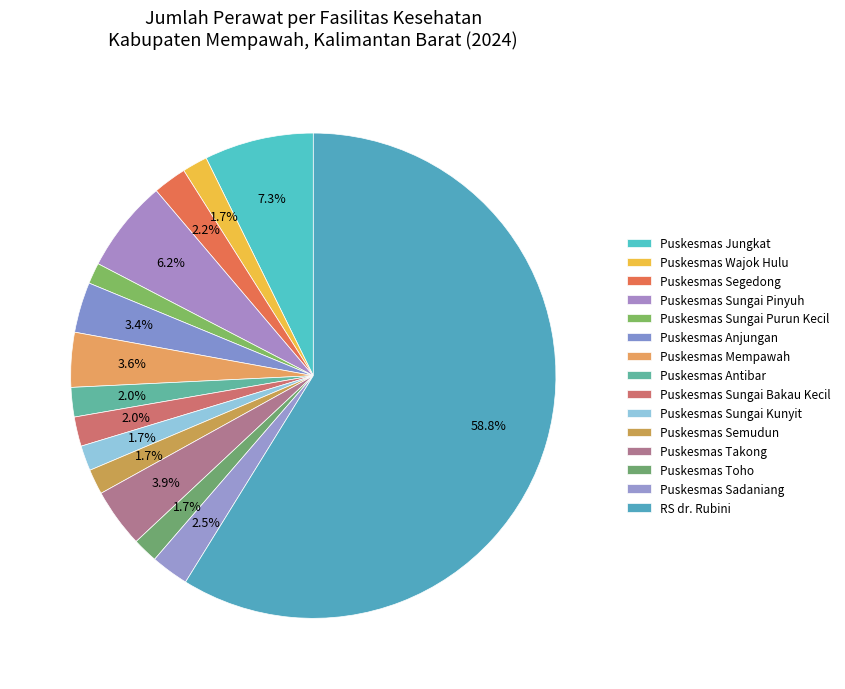

How many slices are in this pie chart?

15